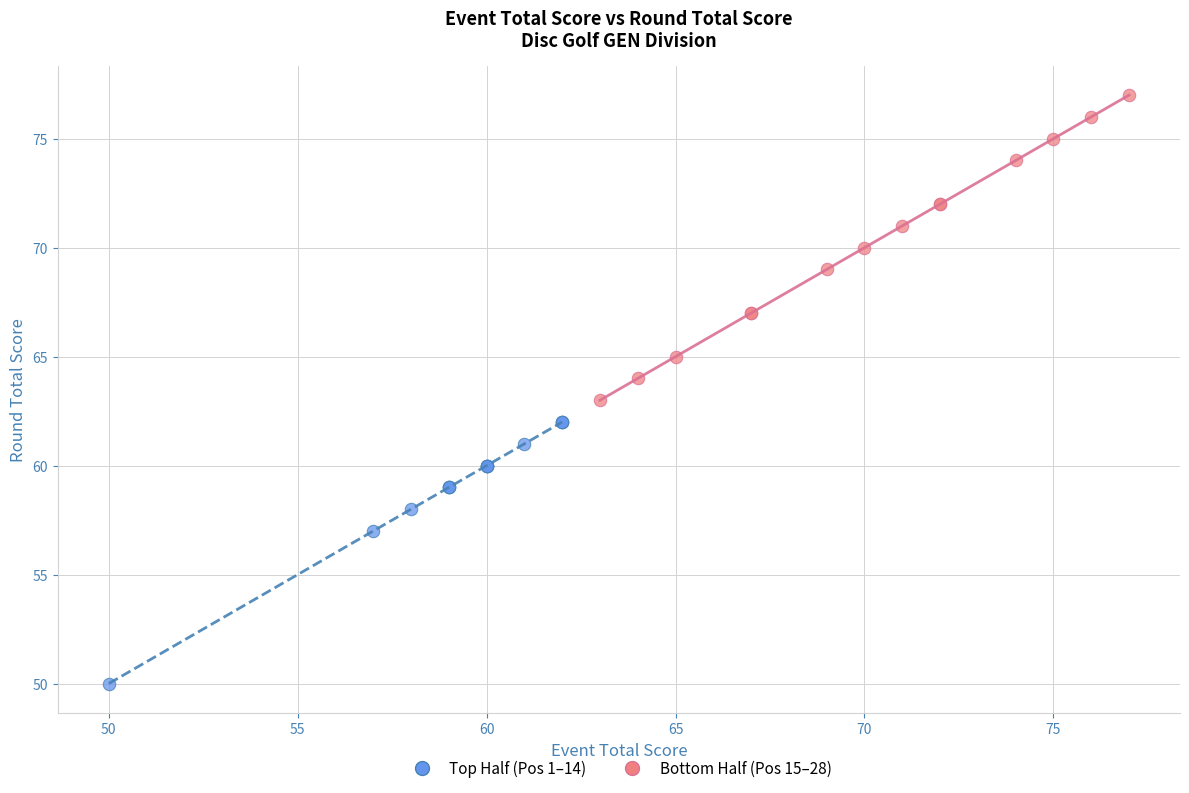

Which series contains the highest Y value?

Bottom Half (Pos 15–28)